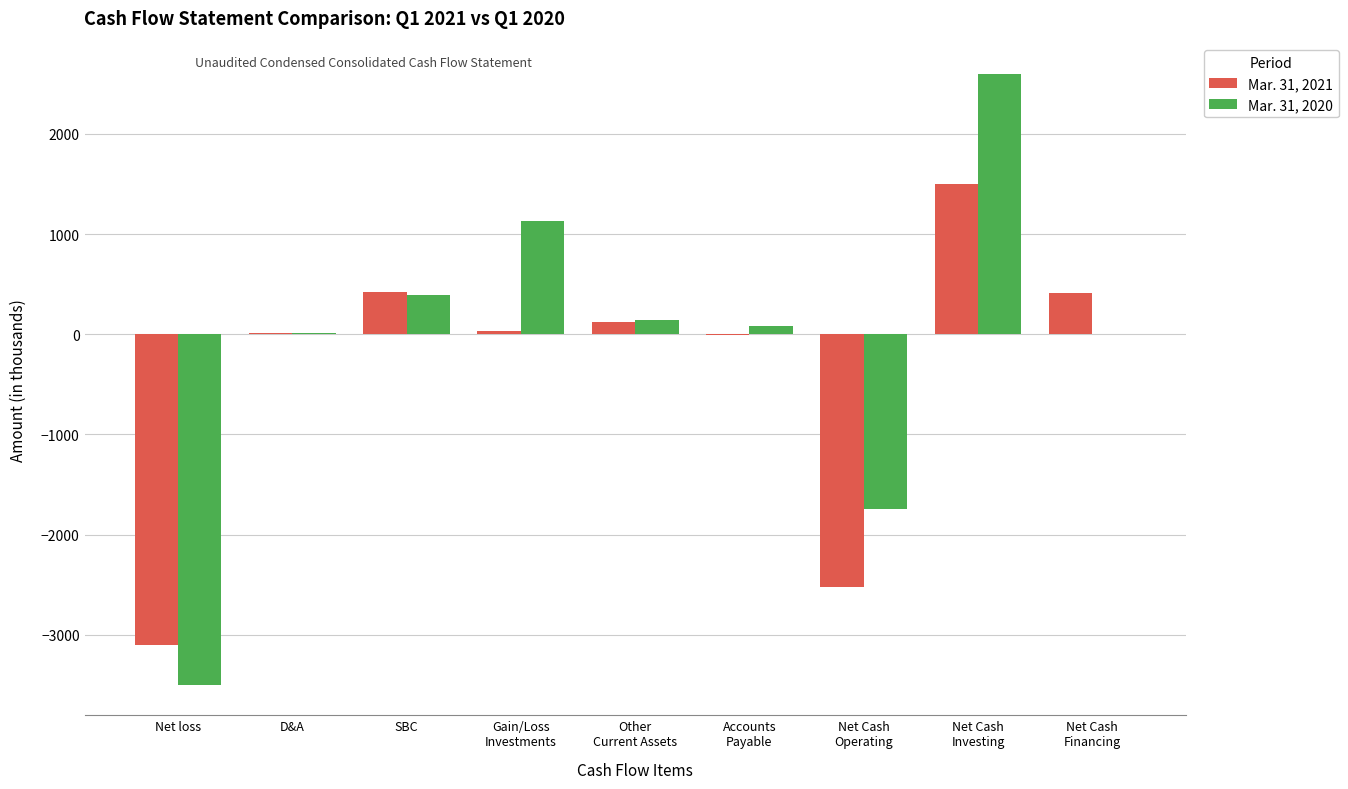

How many categories are shown in the chart?

9